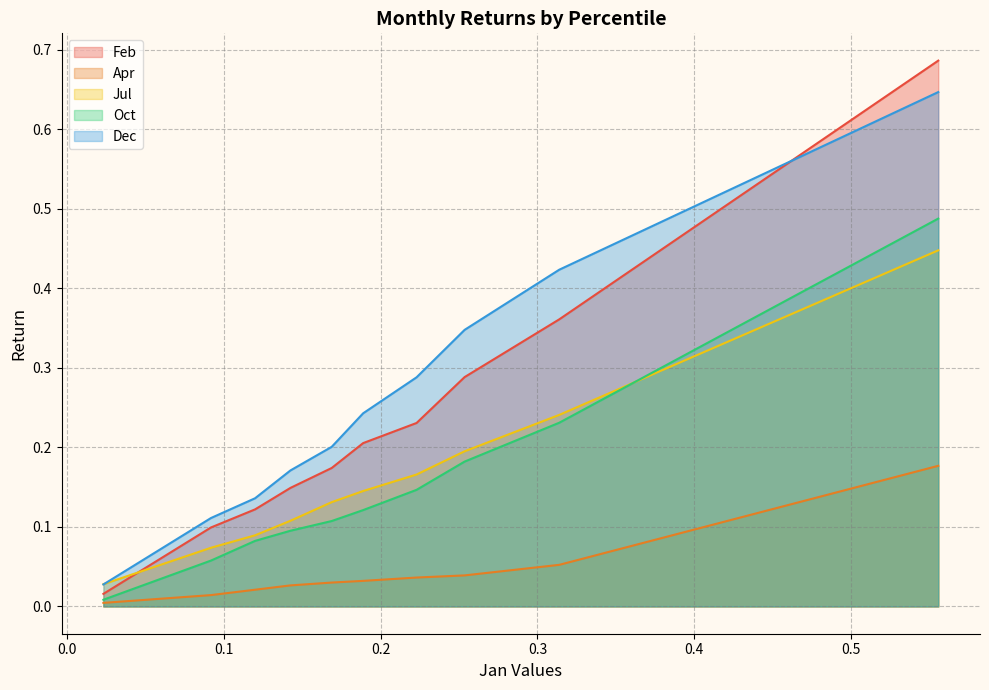

What is the difference between the second highest and minimum values in the Dec series?

0.4